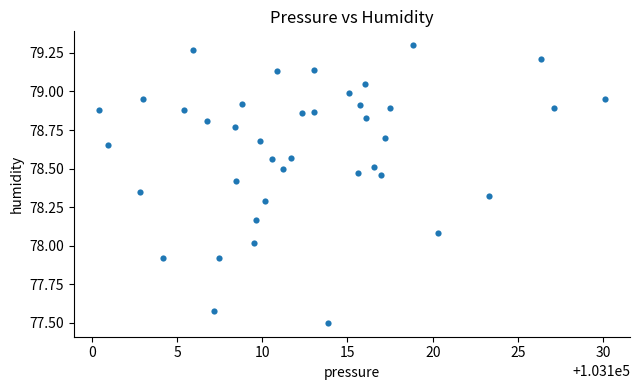

What is the range of X values (max minus min)?

29.6